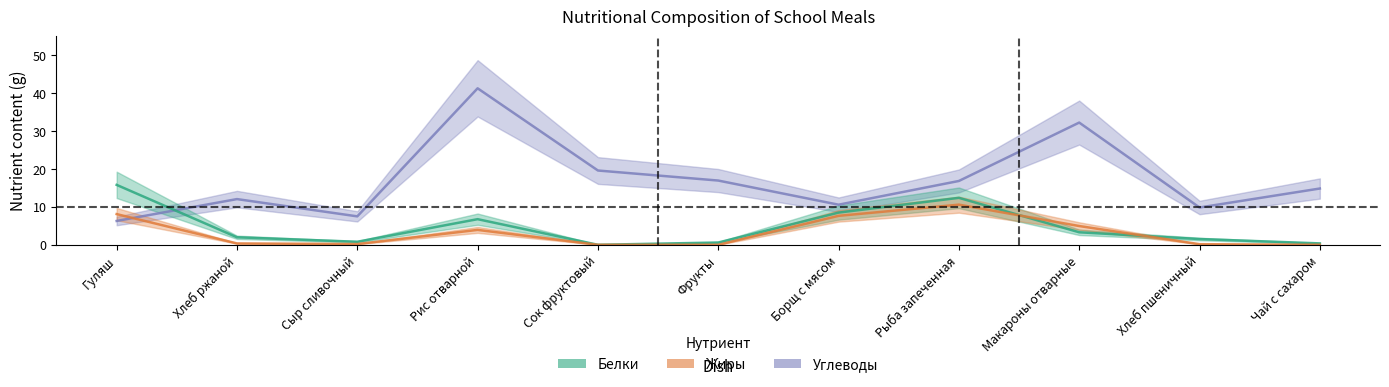

What is the label of the 4th point from the left?

Рис отварной